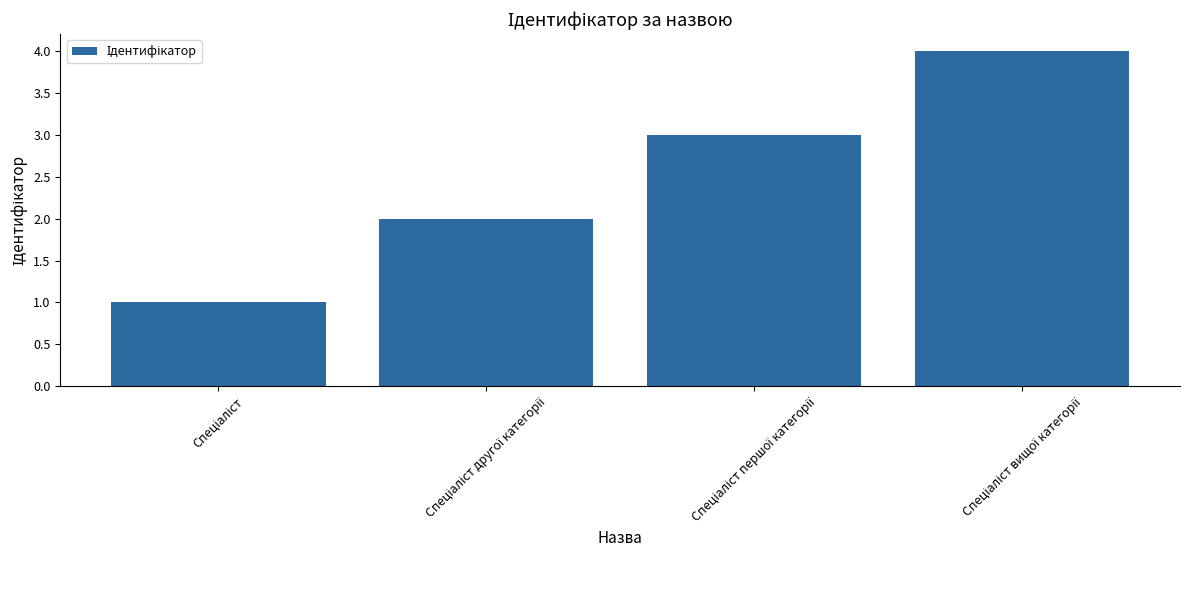

What is the minimum value shown in the chart?

1